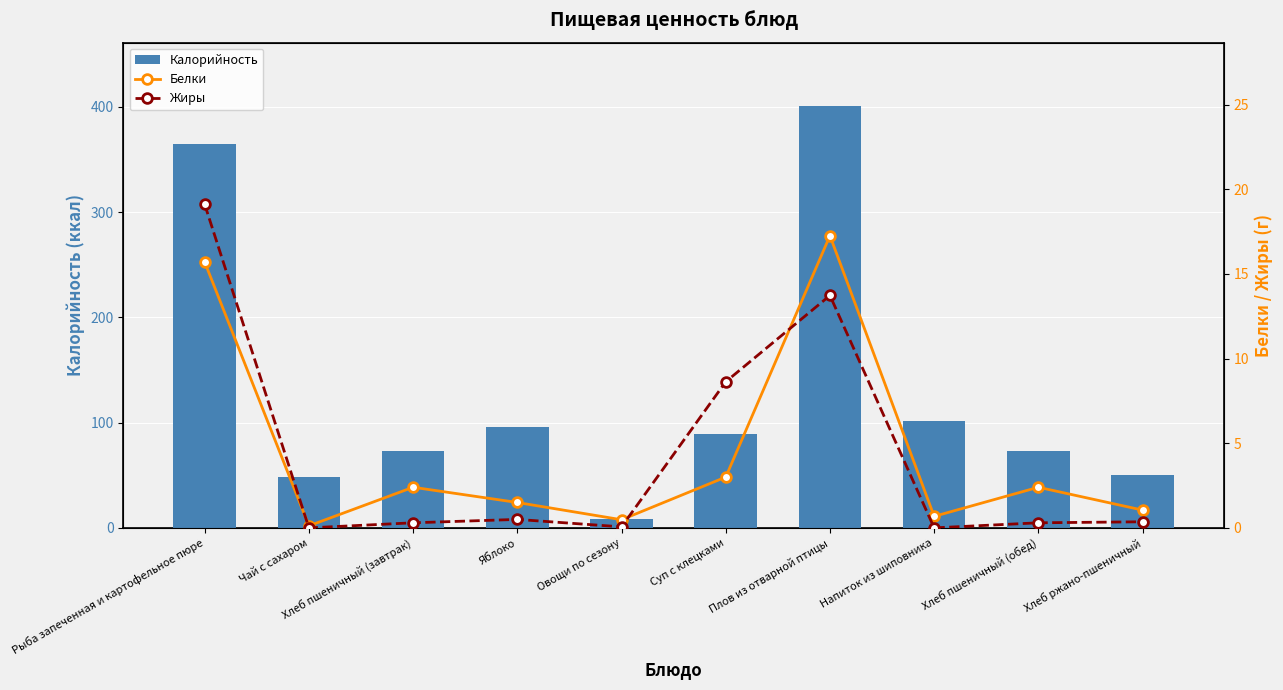

What are all the series names shown in the legend?

Калорийность, Белки, Жиры